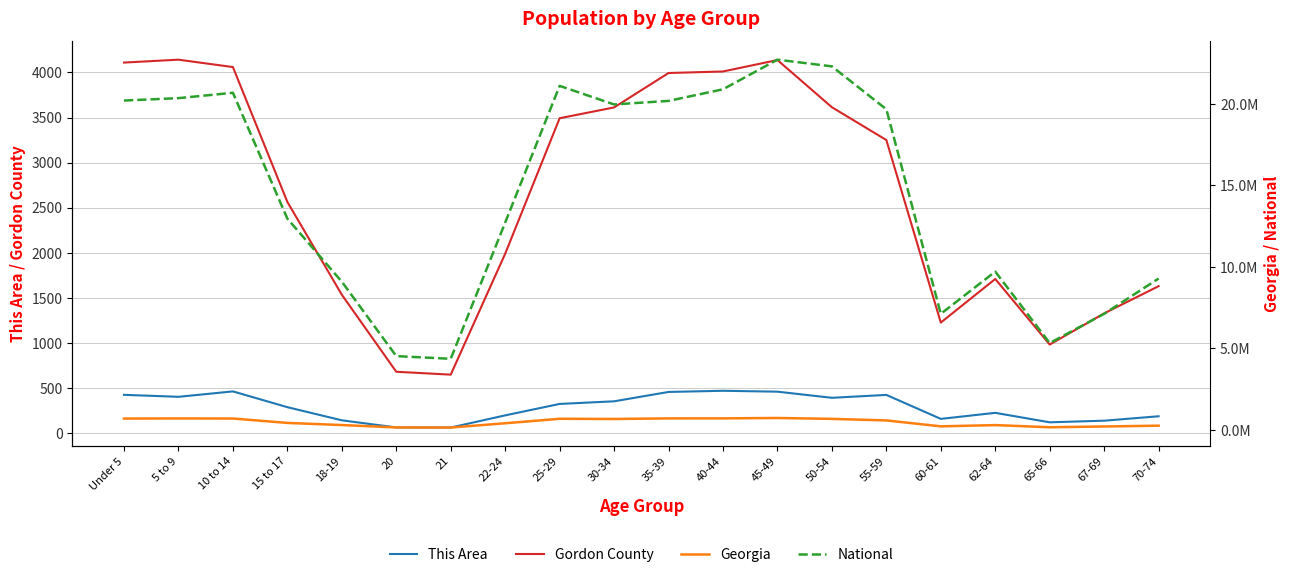

How many categories are shown in the chart?

20